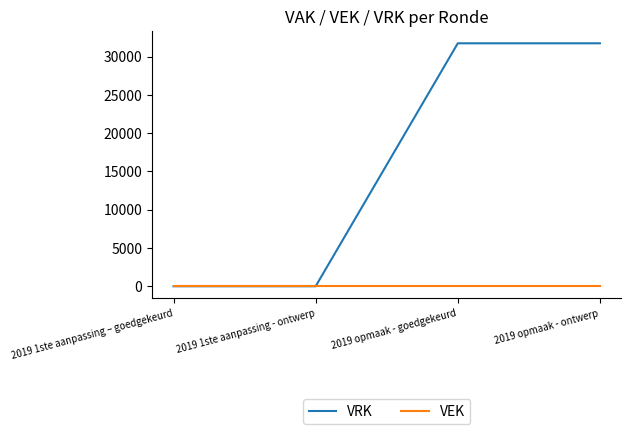

List the series in order of their overall mean, highest first.

VRK, VEK